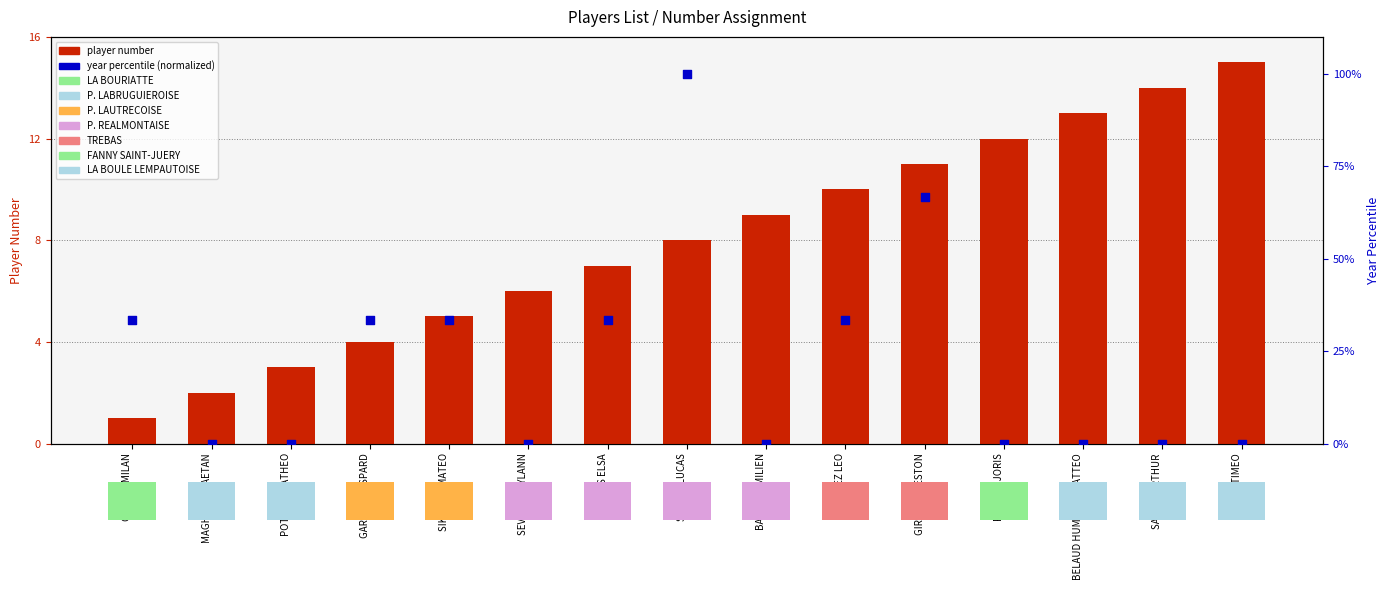

At which category is the sum across all series the highest?

SERRES LUCAS